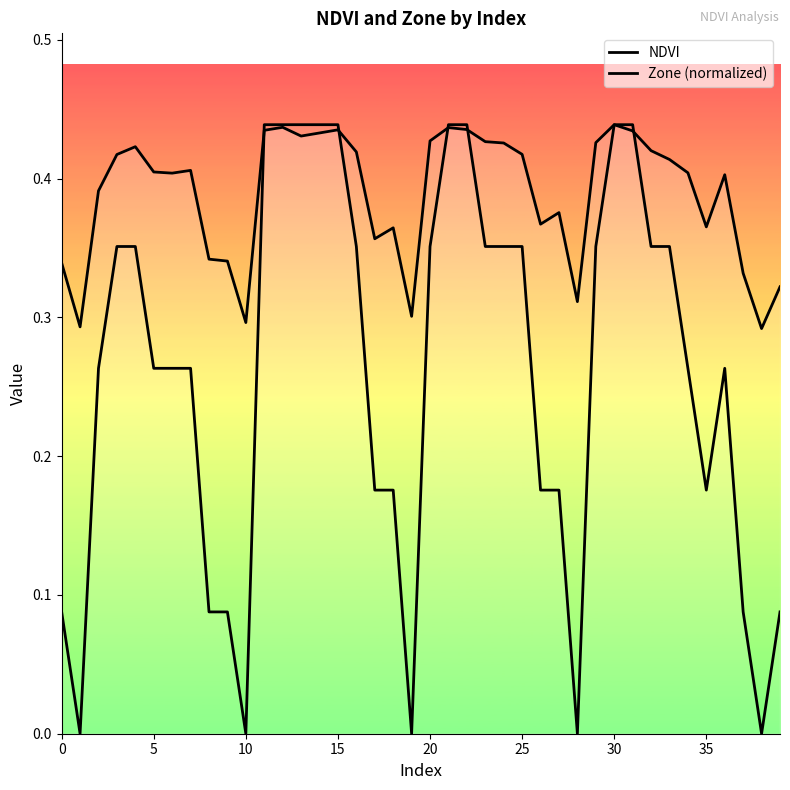

Where do NDVI and Zone (normalized) first cross each other?

10 and 11